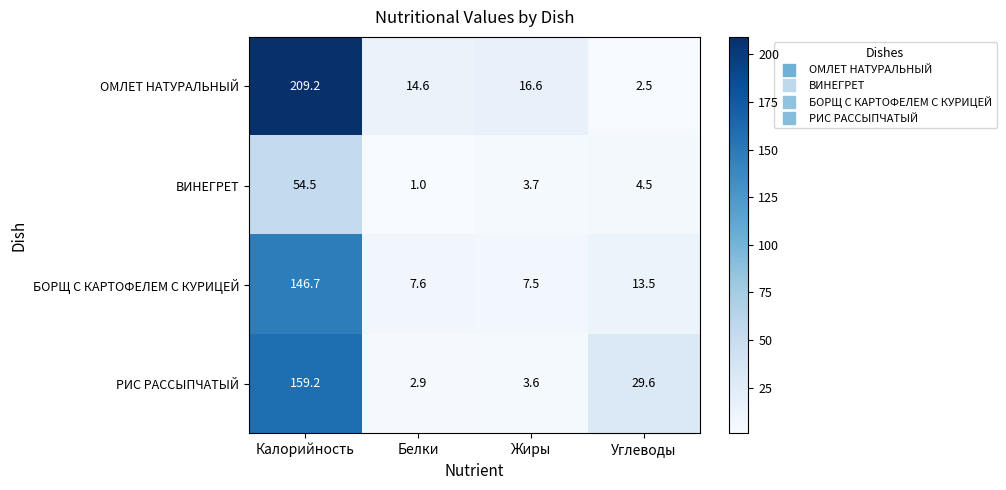

What is the approximate value of БОРЩ С КАРТОФЕЛЕМ С КУРИЦЕЙ at Углеводы?

13.5